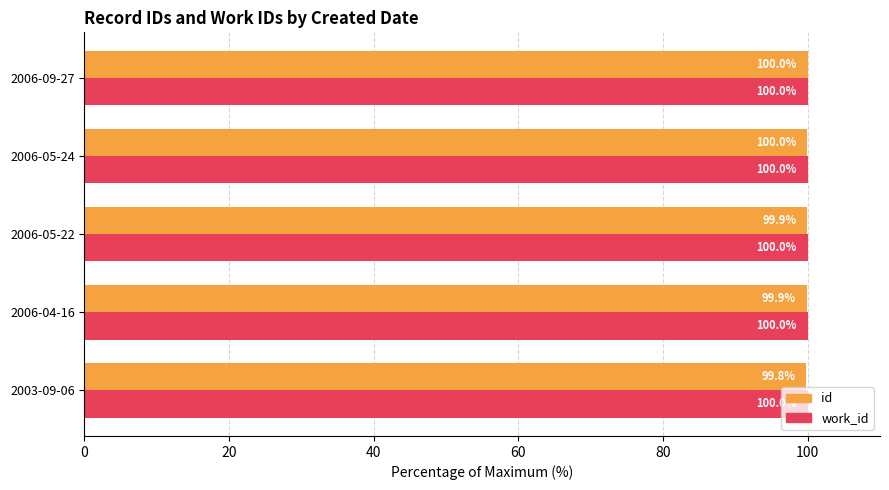

List the series in order of their overall mean, lowest first.

id, work_id